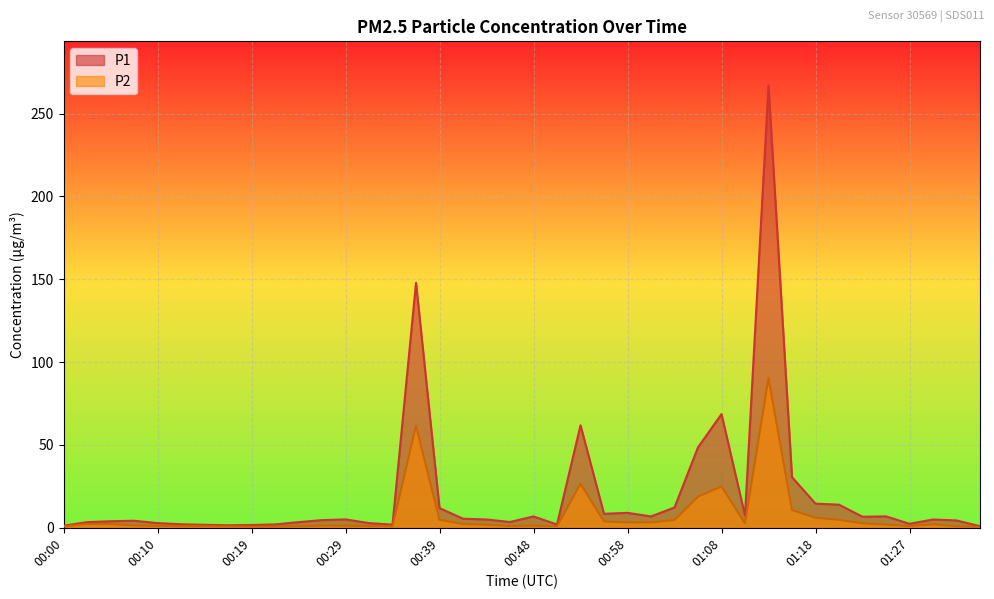

What is the lowest value of the P1 series?

0.9